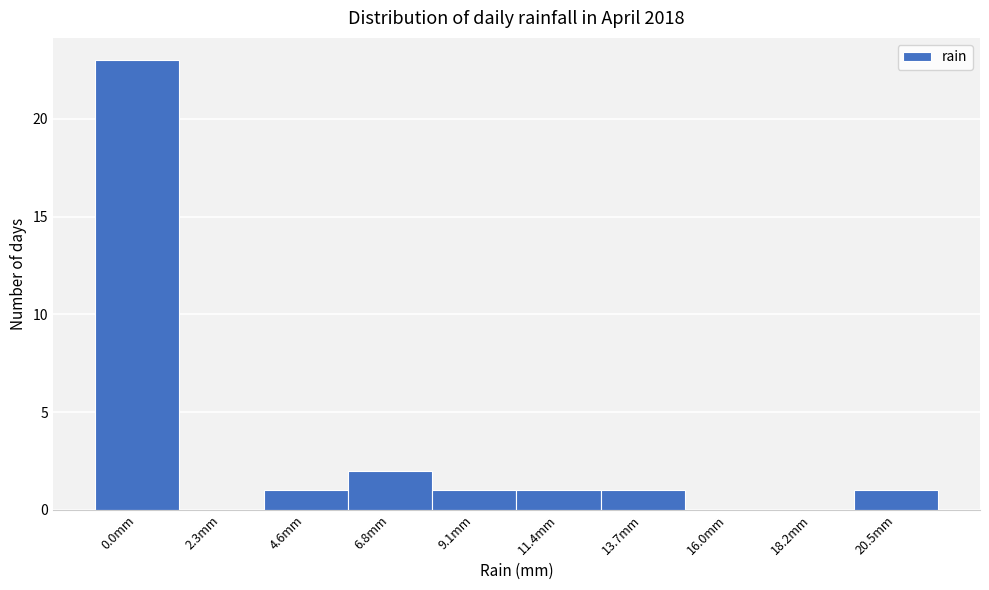

What is the change in value from 0.0mm to 6.8mm?

-21